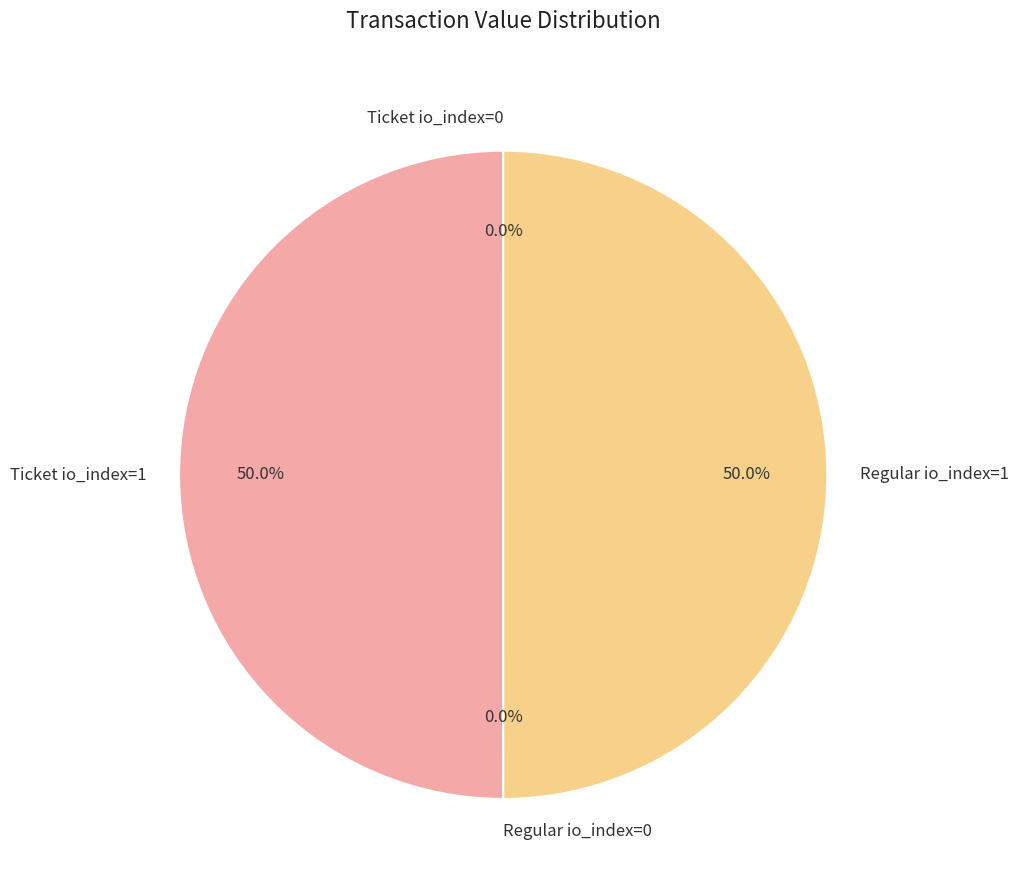

Approximately how many times larger is the value at Regular io_index=1 compared to Ticket io_index=1?

1.0